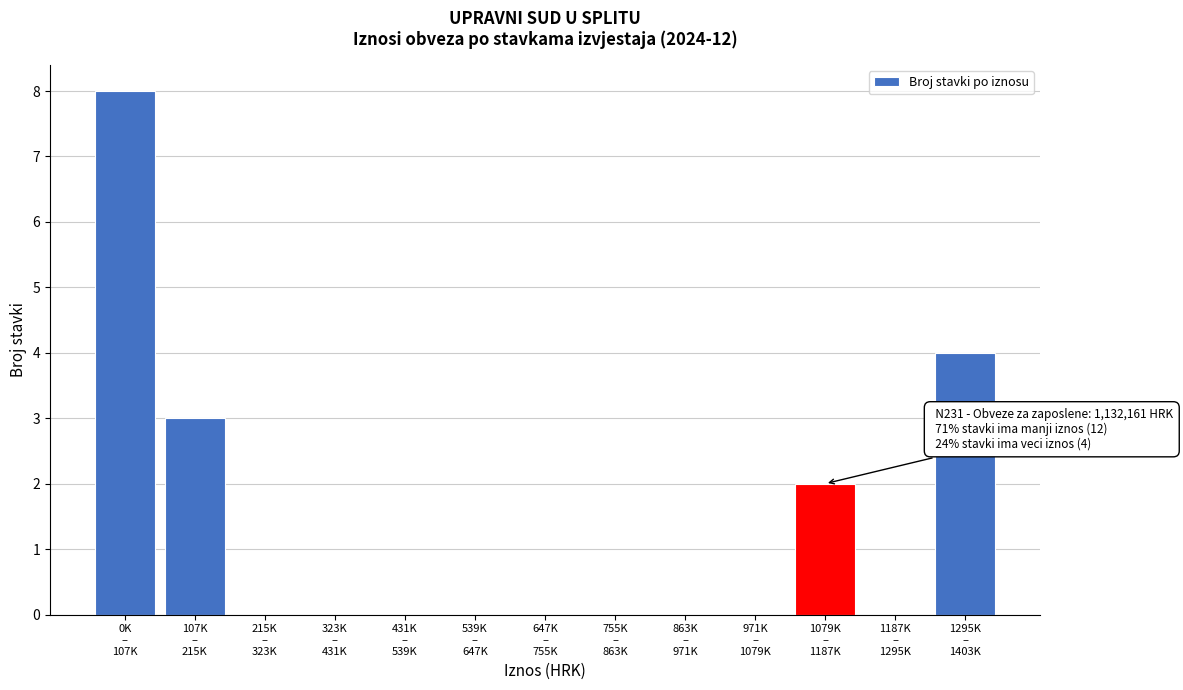

What is the sum of all values?

17